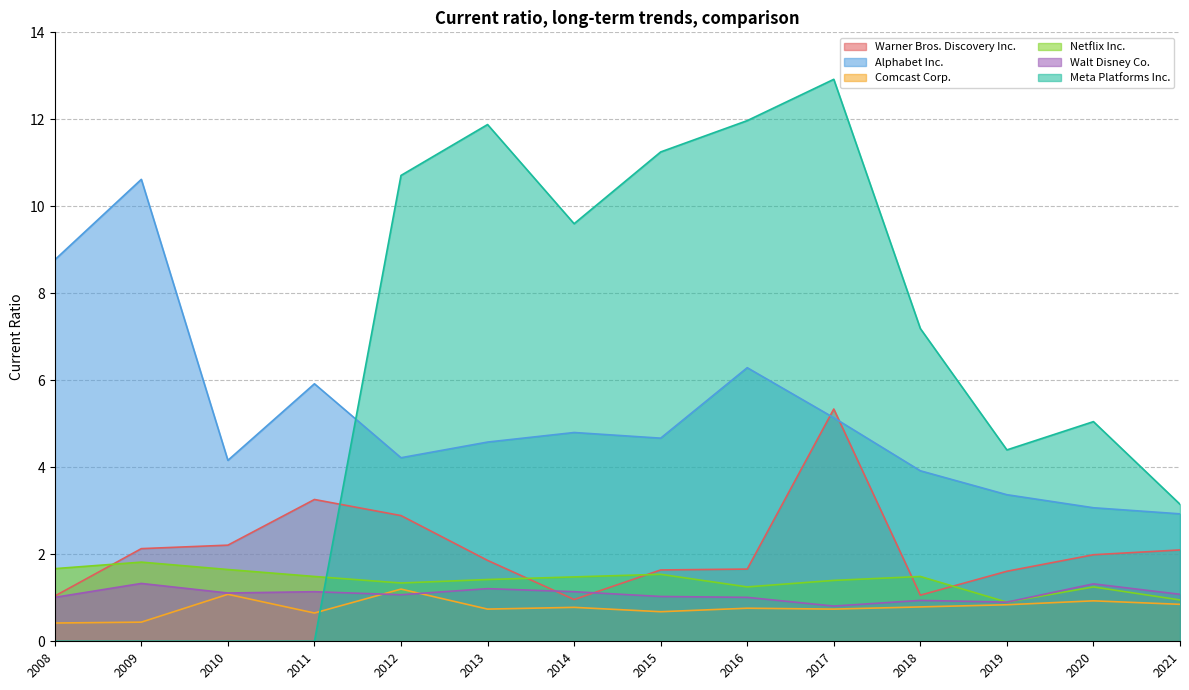

What is the approximate value of Comcast Corp. at 2016?

0.8